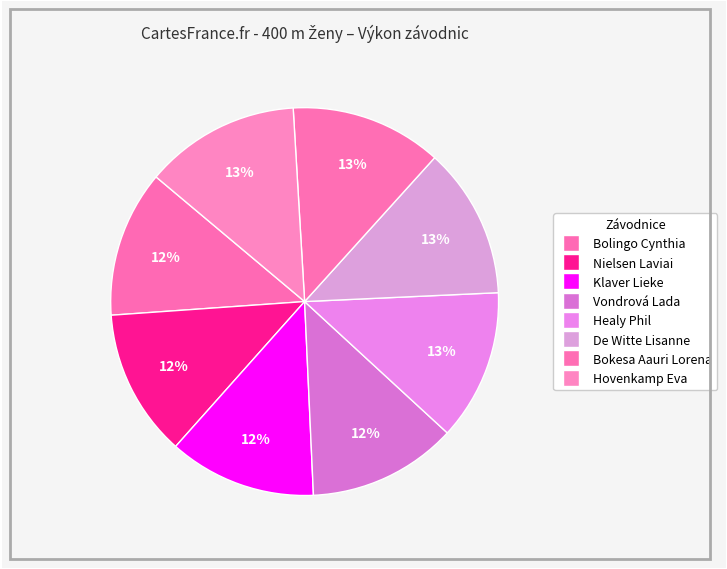

To the nearest percent, what percentage of the pie is Nielsen Laviai?

12%